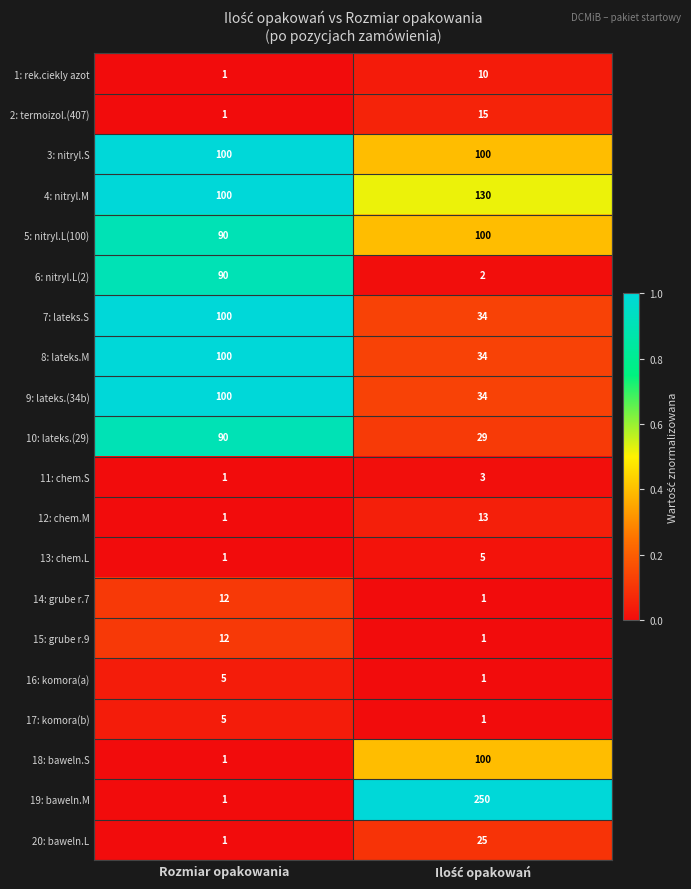

How many data points does each series have?

2